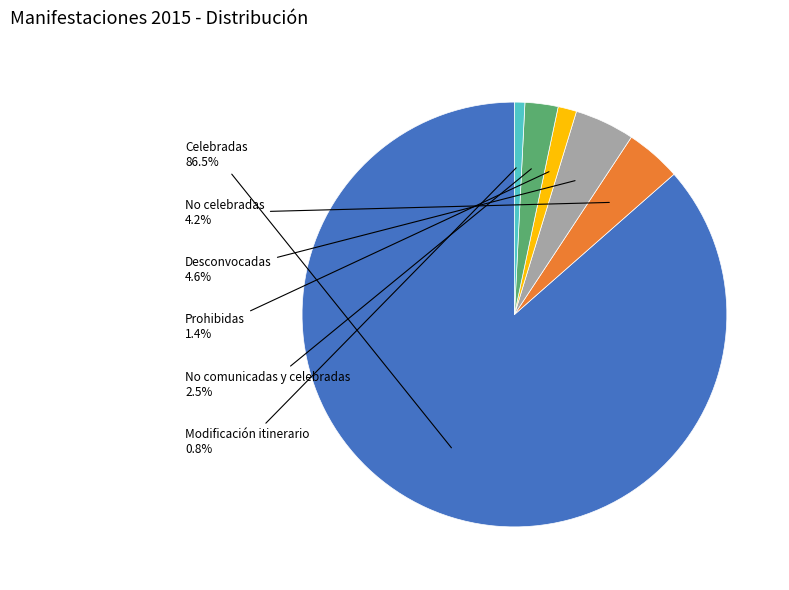

Is there any slice that represents more than half of the pie?

Yes